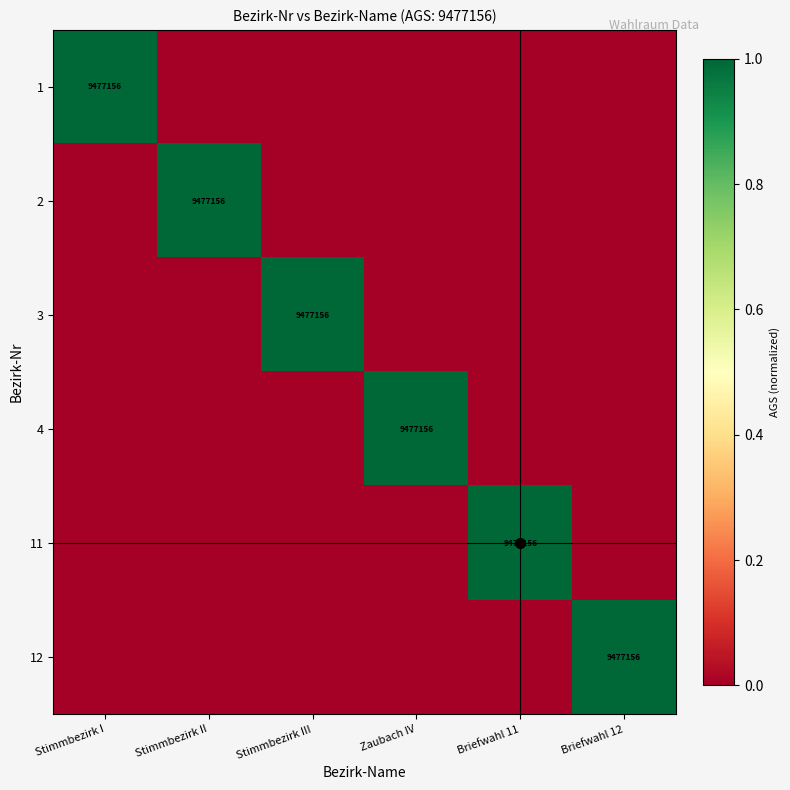

How many categories are shown in the chart?

6